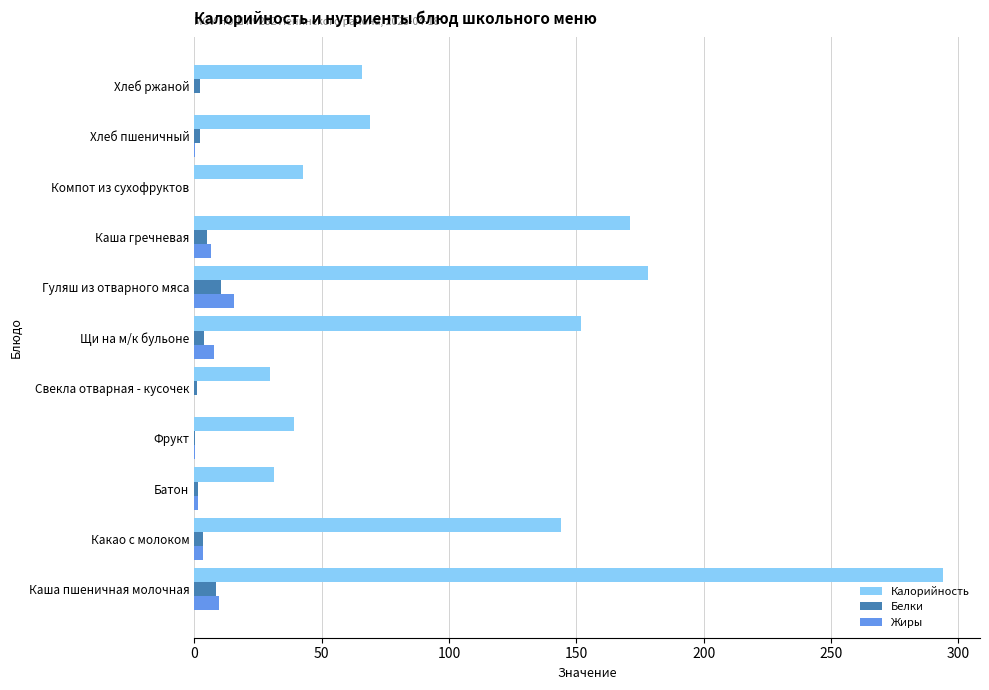

Which category has the highest value across all series?

Каша пшеничная молочная